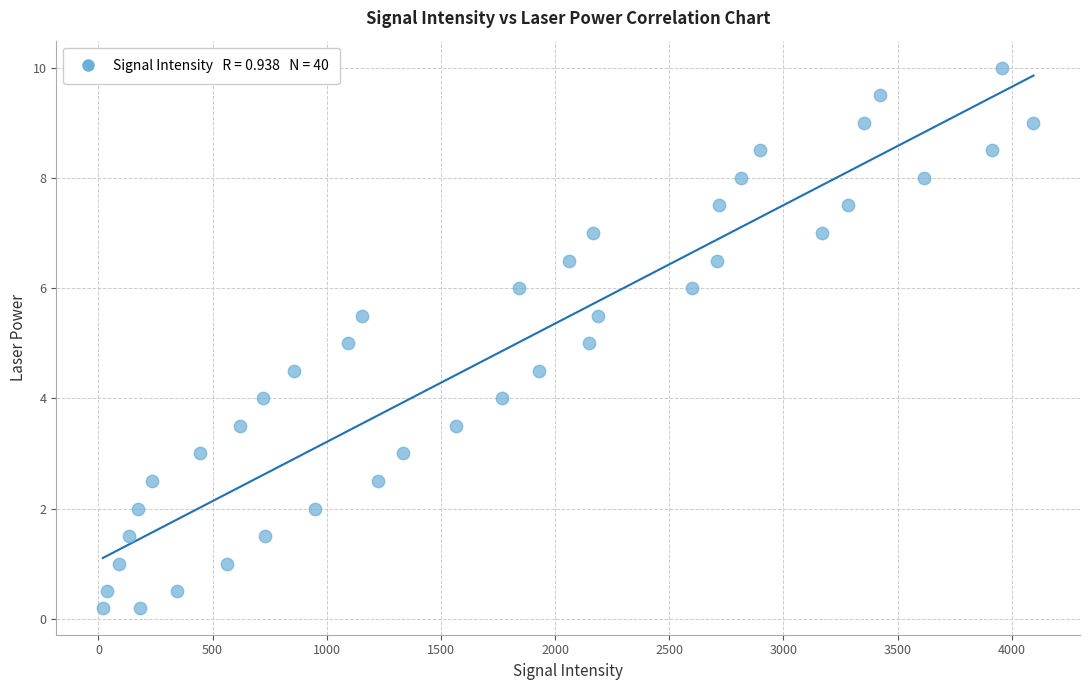

What is the range of X values (max minus min)?

4076.0